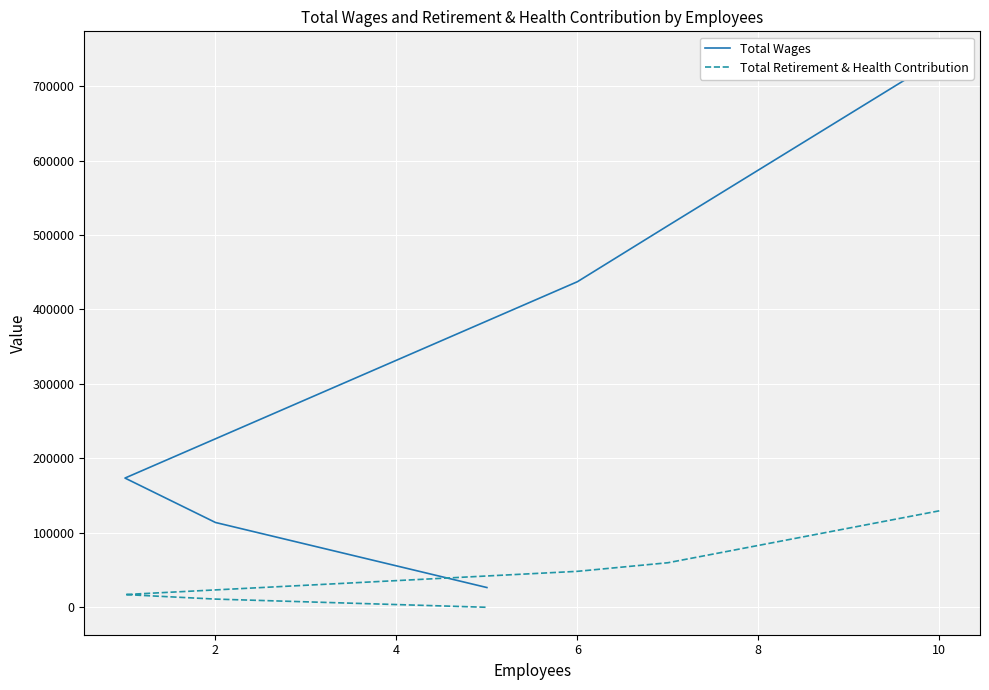

Which series has the largest total across all categories?

Total Wages